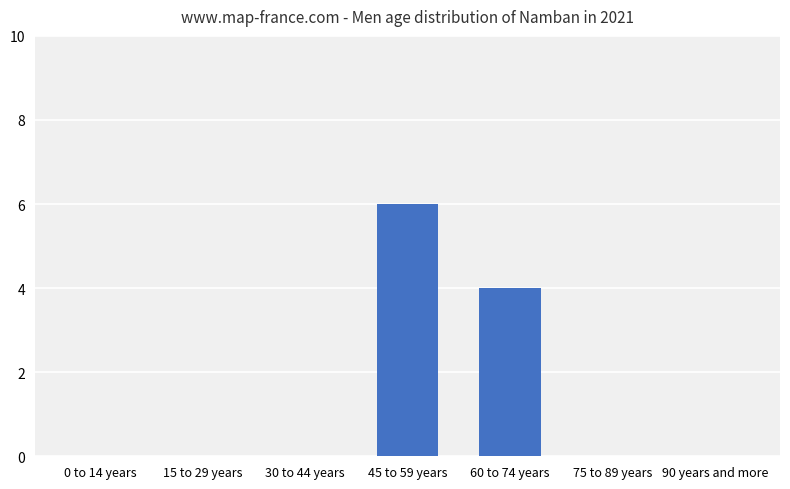

How many data points does each series have?

7